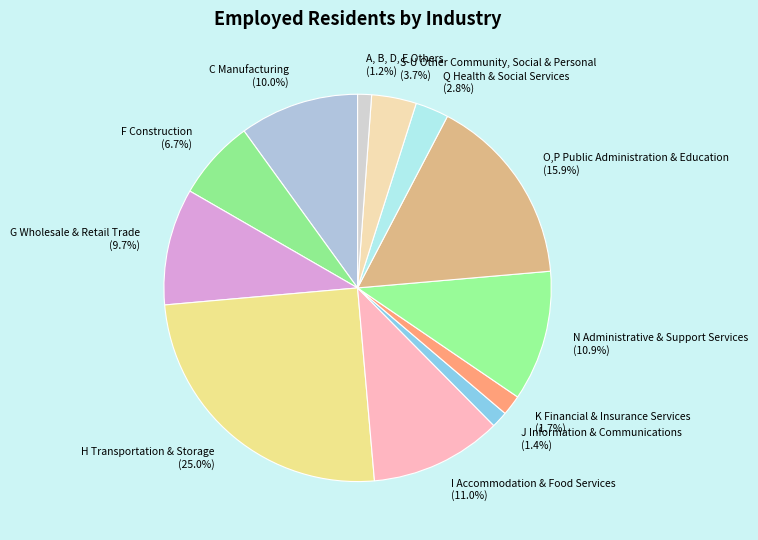

True or false: N Administrative & Support Services accounts for 11% of the total.

True